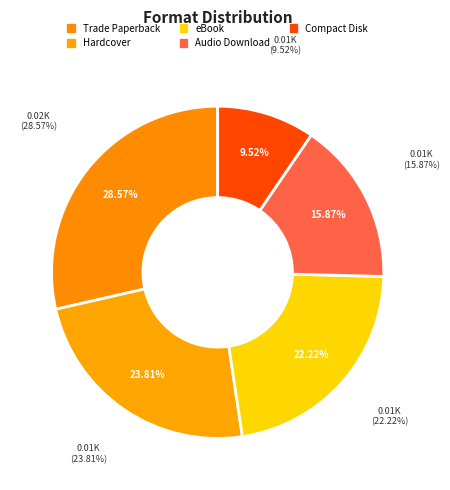

To the nearest percent, what portion does Hardcover represent?

24%